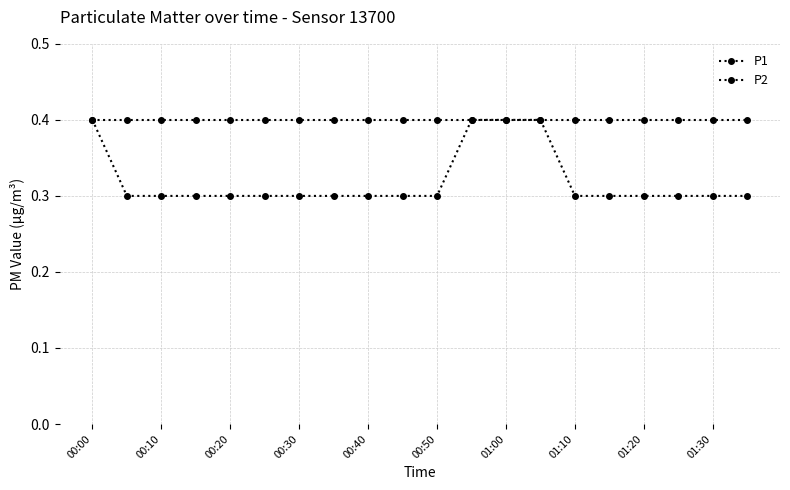

Reading right to left, list all the values displayed in this chart.

P1: 0.4	0.4	0.4	0.4	0.4	0.4	0.4	0.4	0.4	0.4	0.4	0.4	0.4	0.4	0.4	0.4	0.4	0.4	0.4	0.4
P2: 0.3	0.3	0.3	0.3	0.3	0.3	0.4	0.4	0.4	0.3	0.3	0.3	0.3	0.3	0.3	0.3	0.3	0.3	0.3	0.4